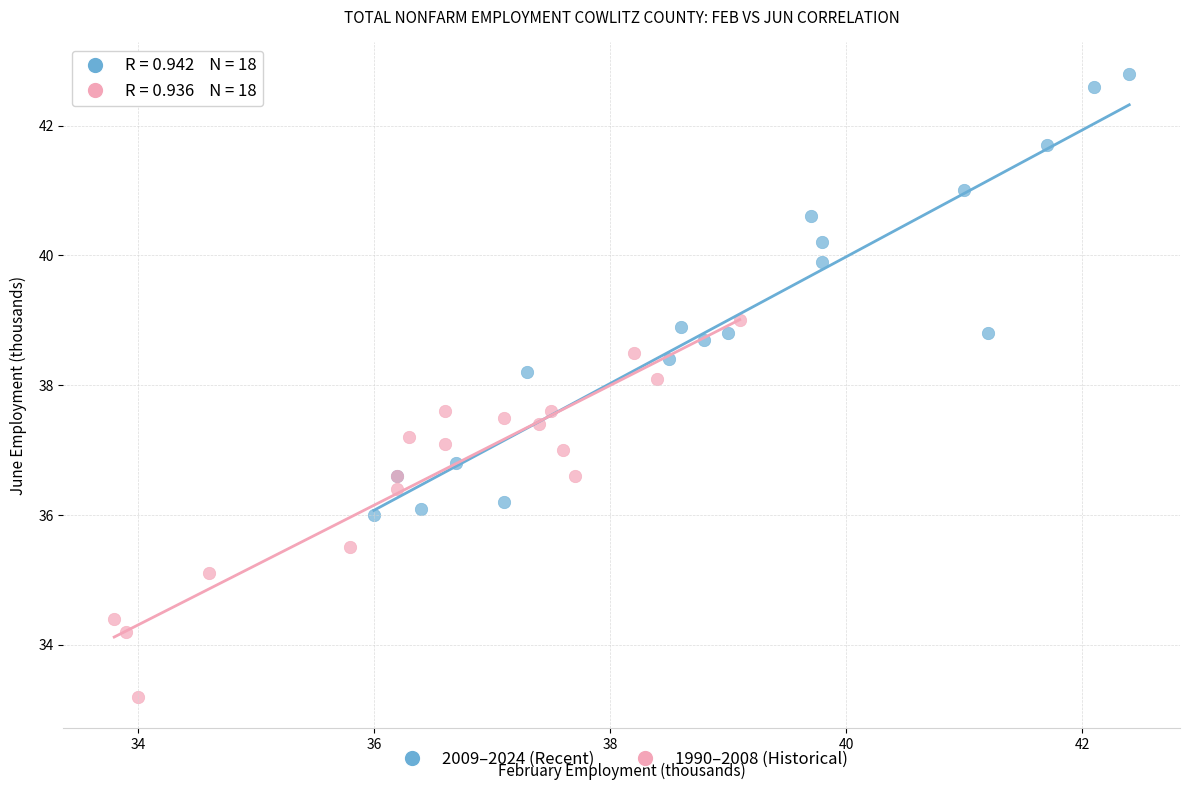

What are all the series names shown in the legend?

2009–2024 (Recent), 1990–2008 (Historical)